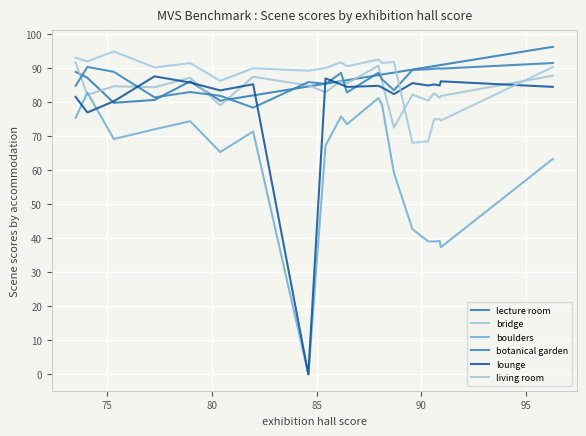

What are all the series names shown in the legend?

lecture room, bridge, boulders, botanical garden, lounge, living room